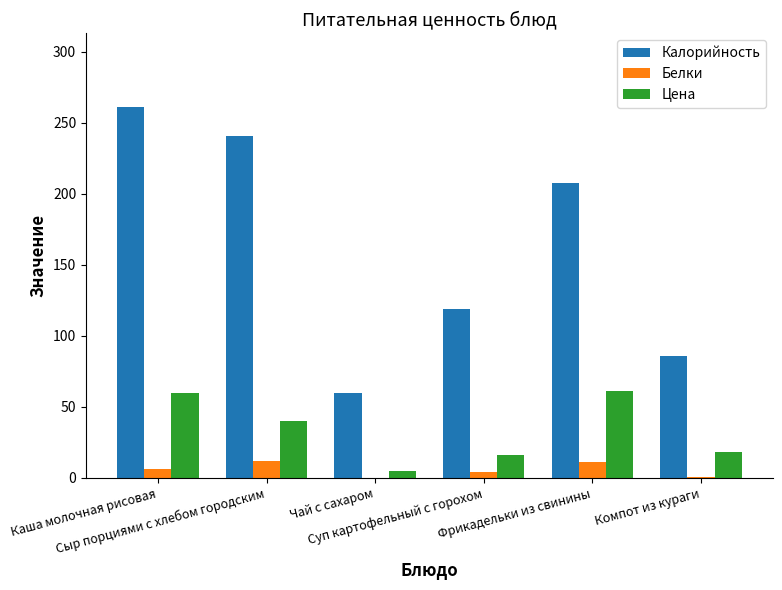

Read the Белки value at Каша молочная рисовая.

6.0